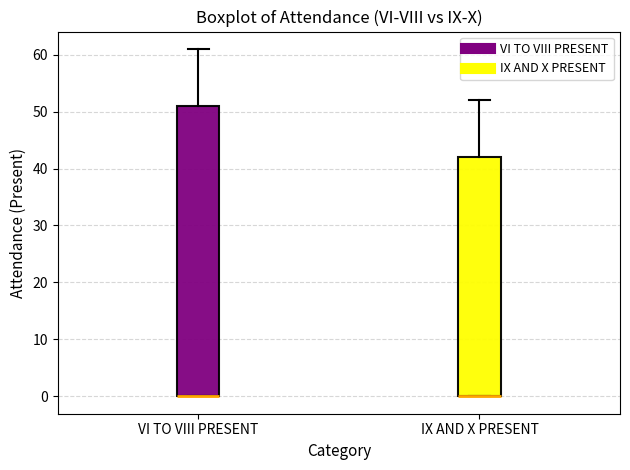

Comparing the boxes themselves (not the whiskers), which one is the tallest?

VI TO VIII PRESENT